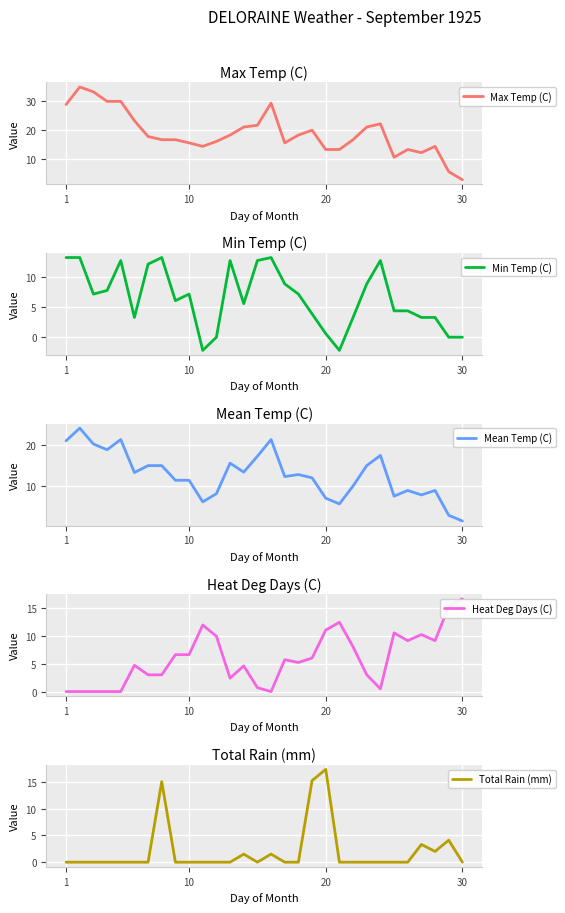

What is the minimum value for Max Temp (C)?

2.8